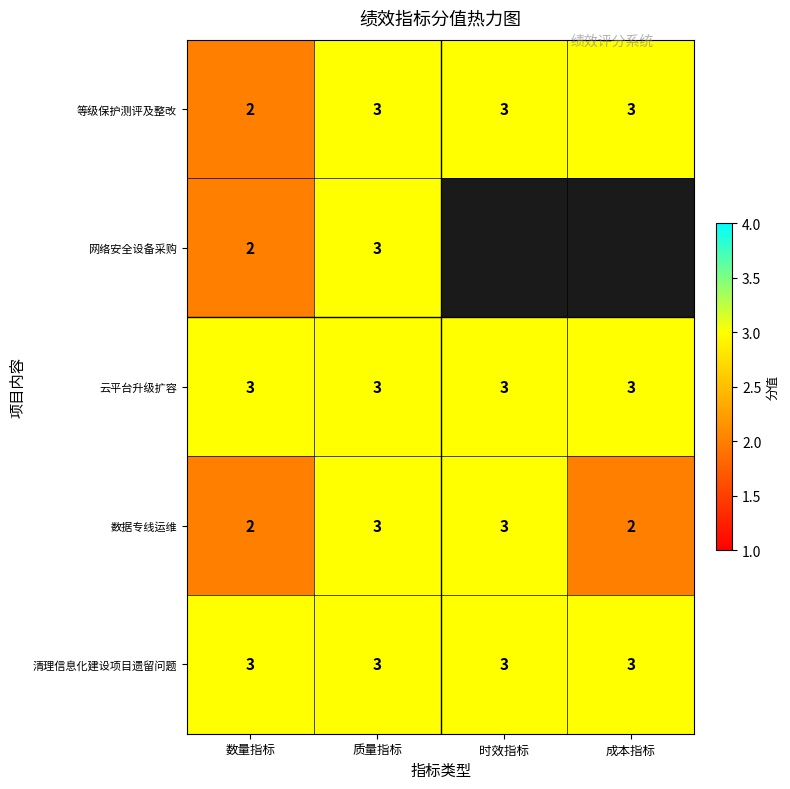

What is the sum of all 等级保护测评及整改 values?

11